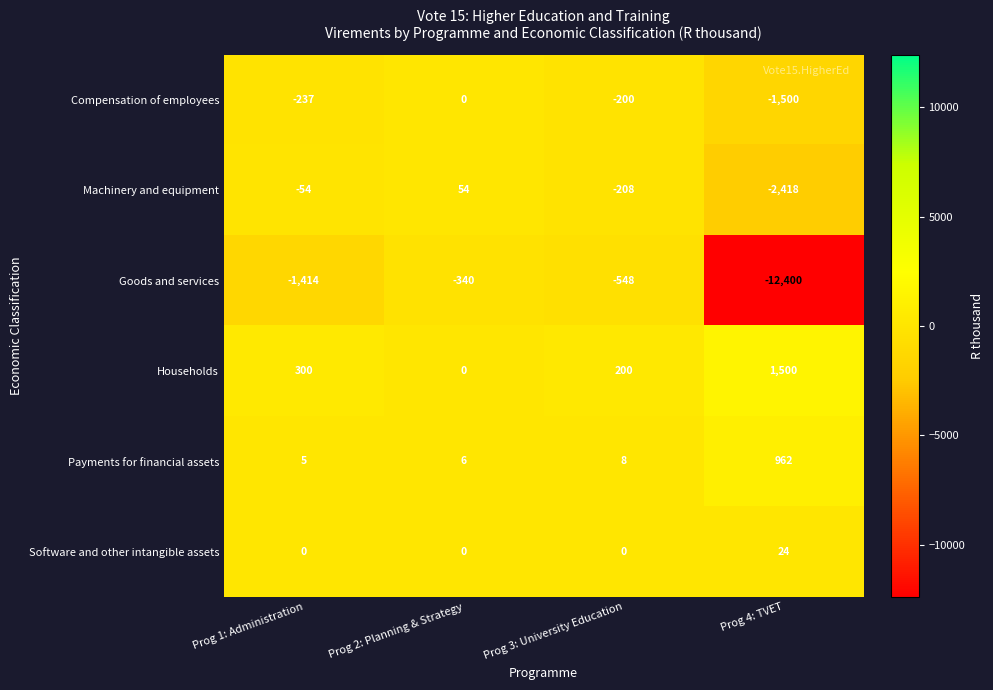

What is the maximum value shown in the chart?

1500